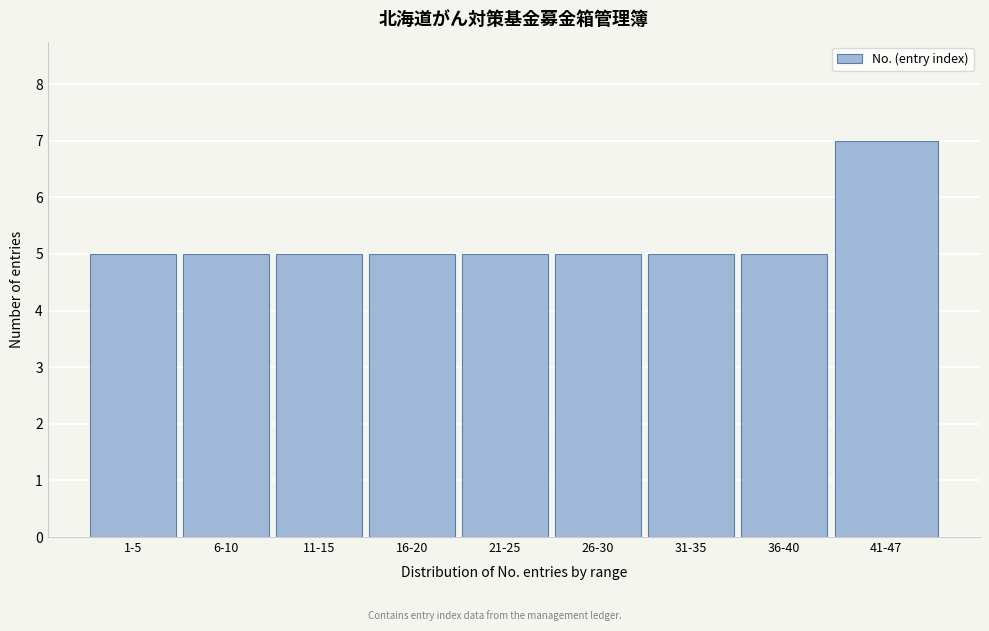

Reading left to right, what are all the values shown in this chart?

1-5=5	6-10=5	11-15=5	16-20=5	21-25=5	26-30=5	31-35=5	36-40=5	41-47=7